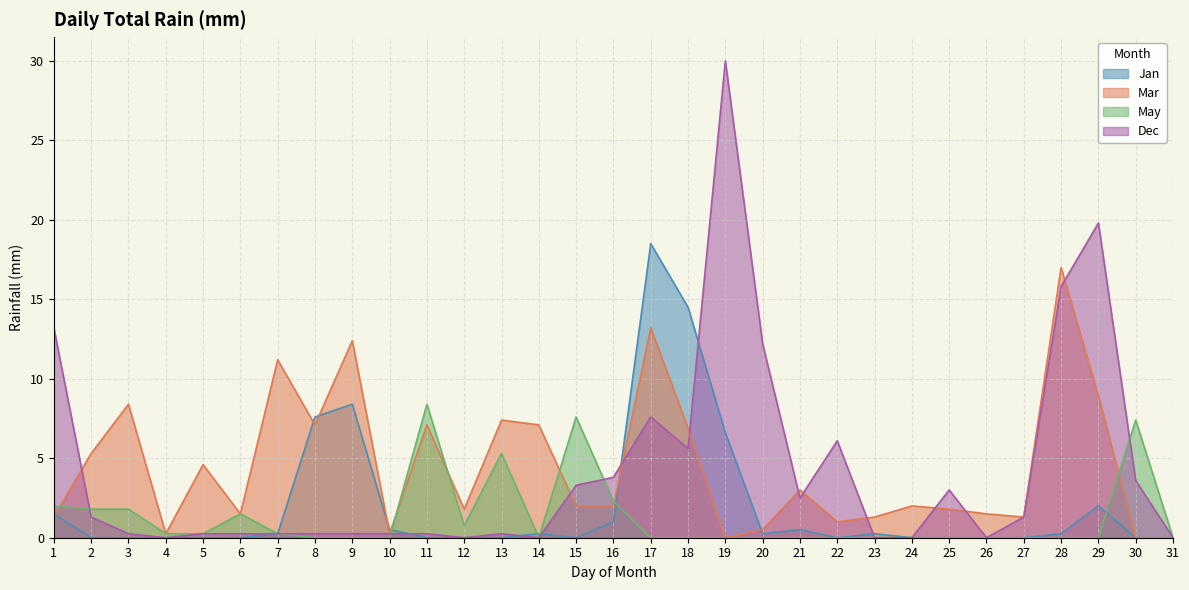

What is the average value of the Dec series?

4.2